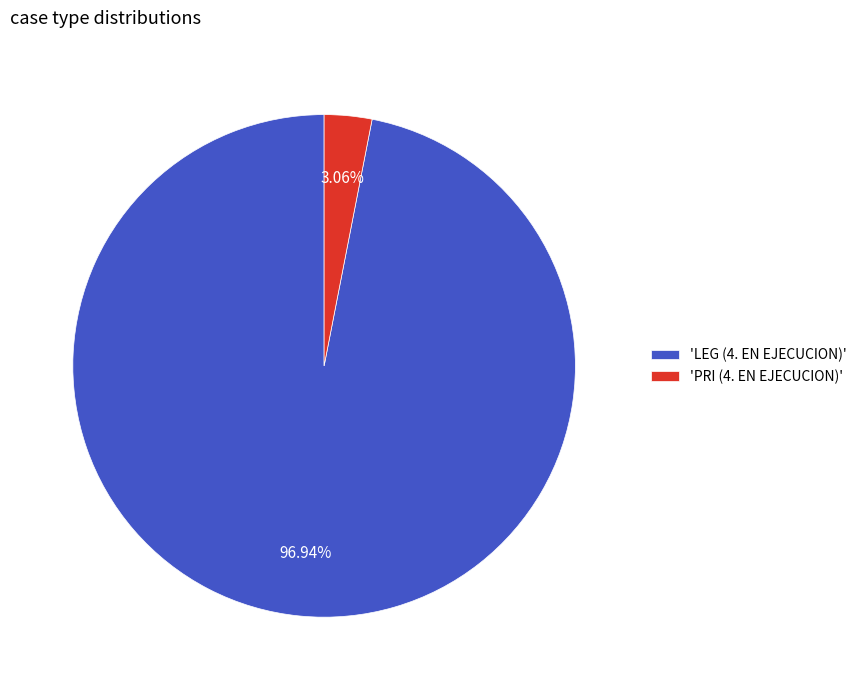

Rank the categories by value from lowest to highest.

'PRI (4. EN EJECUCION)', 'LEG (4. EN EJECUCION)'